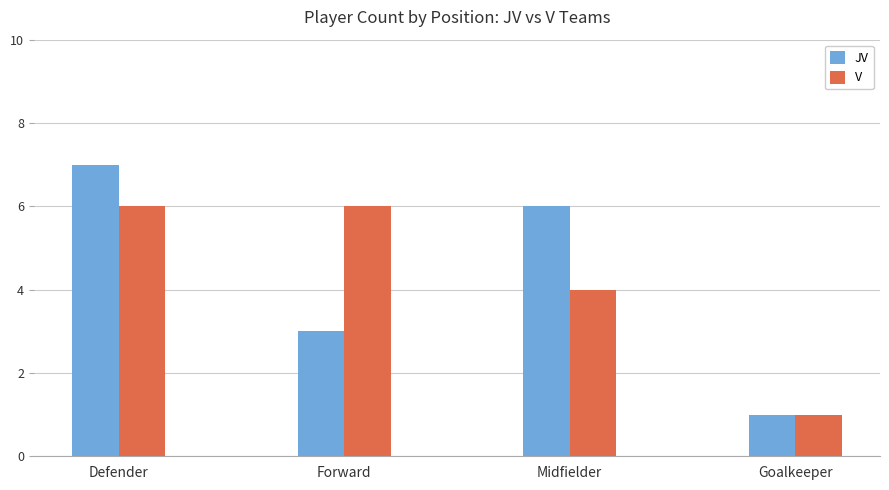

What is the difference between the highest and lowest values at Defender?

1